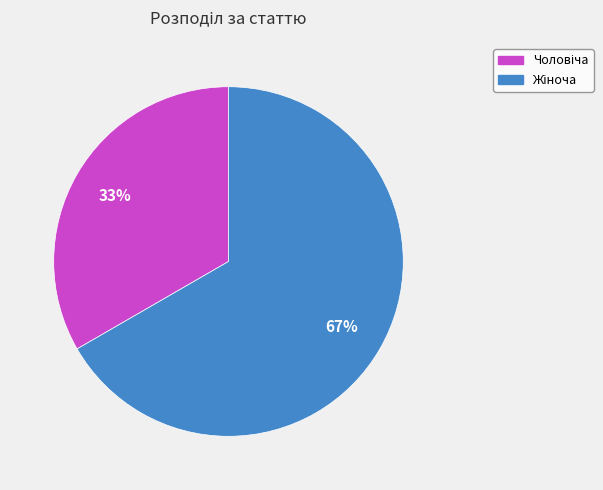

To the nearest percent, what is the average slice percentage?

50%